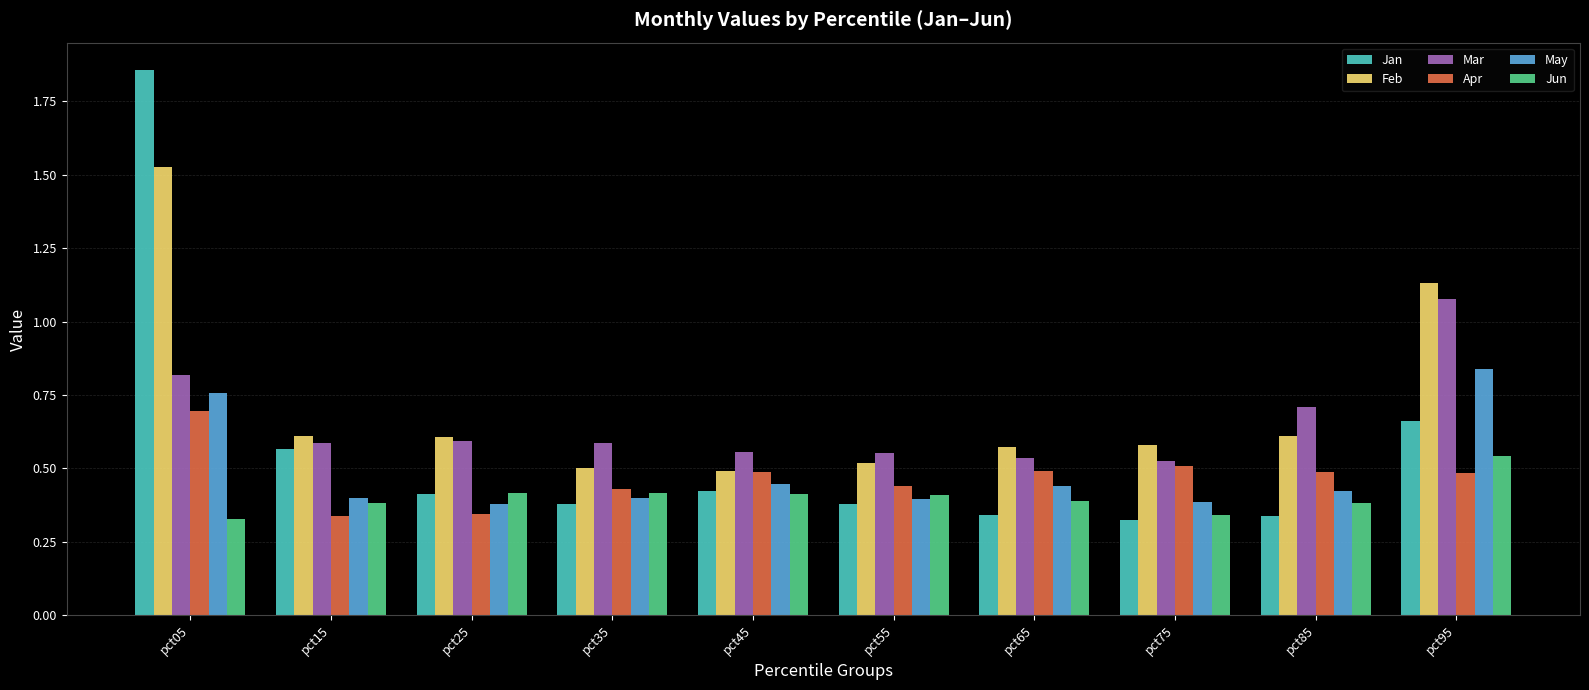

Which category has the highest value across all series?

pct05